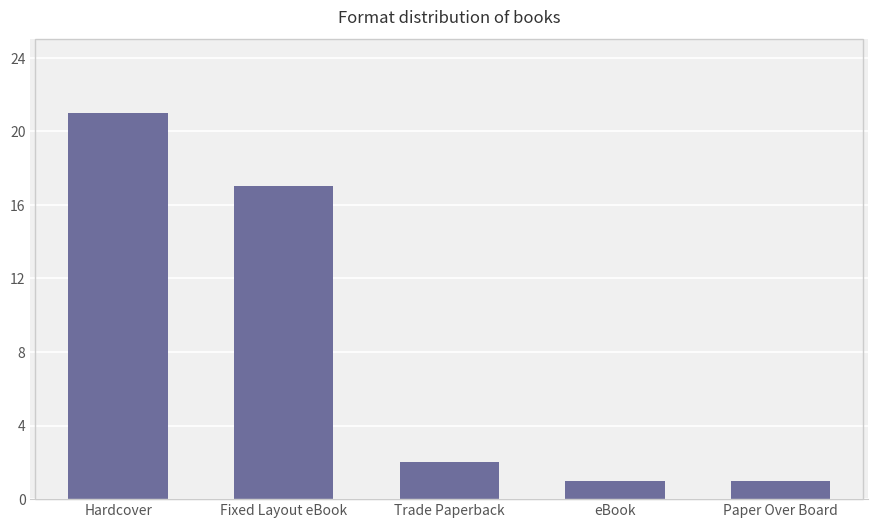

At which label is the value closest to 11?

Fixed Layout eBook